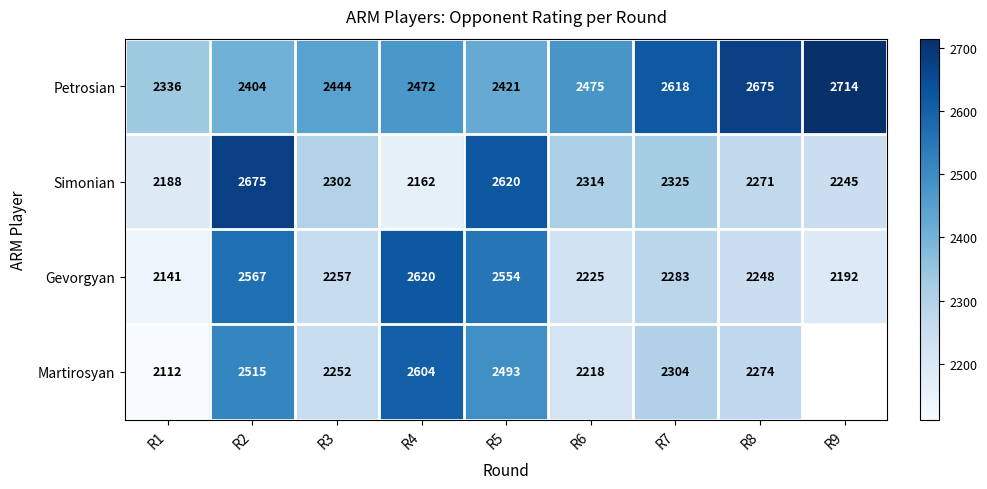

What is the difference between the highest and lowest values at R5?

199